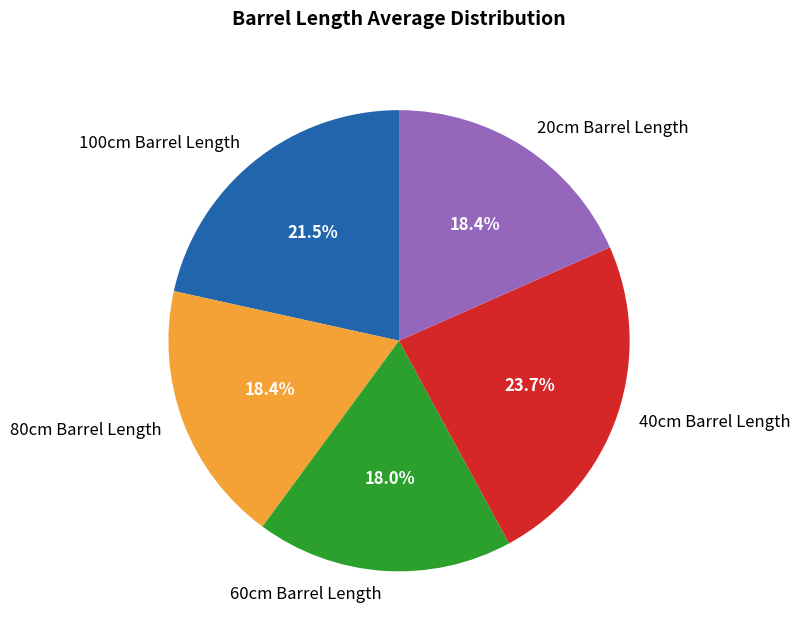

Count the number of slices in the pie.

5